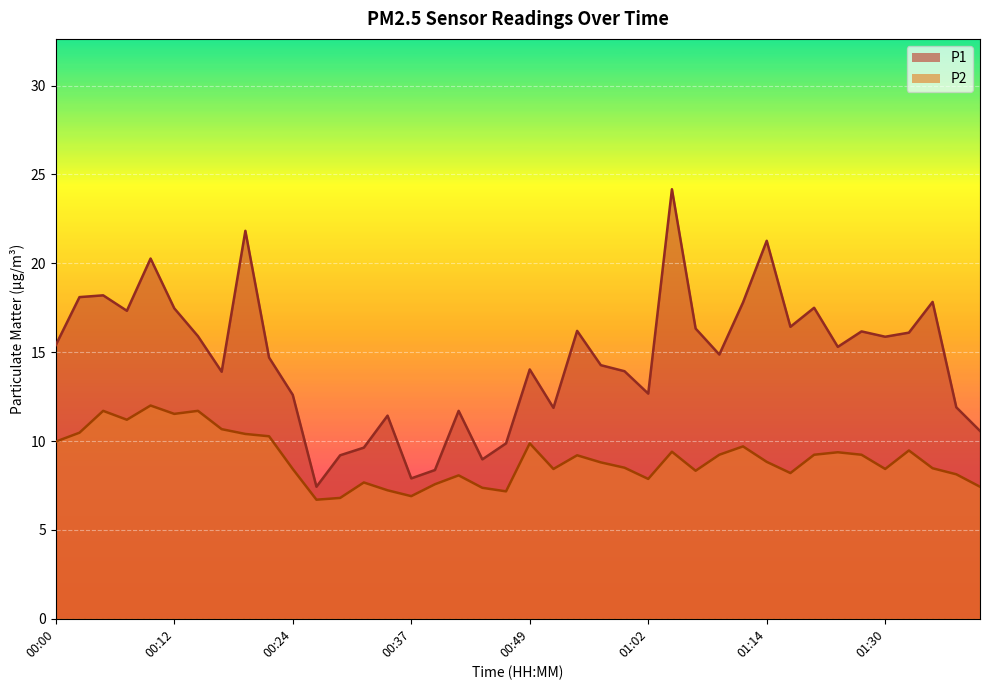

Reading left to right, extract all data points from this chart.

P1: 00:00=15.4	00:02=18.1	00:05=18.2	00:07=17.3	00:10=20.3	00:12=17.5	00:14=15.9	00:17=13.9	00:19=21.8	00:22=14.7	00:24=12.6	00:27=7.4	00:29=9.2	00:32=9.6	00:34=11.4	00:37=7.9	00:39=8.4	00:41=11.7	00:44=9.0	00:47=9.9	00:49=14.0	00:52=11.9	00:54=16.2	00:57=14.3	00:59=13.9	01:02=12.7	01:04=24.2	01:07=16.3	01:09=14.9	01:12=17.8	01:14=21.3	01:17=16.4	01:22=17.5	01:25=15.3	01:28=16.2	01:30=15.9	01:33=16.1	01:35=17.8	01:38=11.9	01:41=10.6
P2: 00:00=10.0	00:02=10.5	00:05=11.7	00:07=11.2	00:10=12.0	00:12=11.5	00:14=11.7	00:17=10.7	00:19=10.4	00:22=10.3	00:24=8.4	00:27=6.7	00:29=6.8	00:32=7.7	00:34=7.2	00:37=6.9	00:39=7.6	00:41=8.1	00:44=7.4	00:47=7.2	00:49=9.9	00:52=8.4	00:54=9.2	00:57=8.8	00:59=8.5	01:02=7.9	01:04=9.4	01:07=8.3	01:09=9.2	01:12=9.7	01:14=8.8	01:17=8.2	01:22=9.2	01:25=9.4	01:28=9.2	01:30=8.4	01:33=9.5	01:35=8.5	01:38=8.1	01:41=7.4